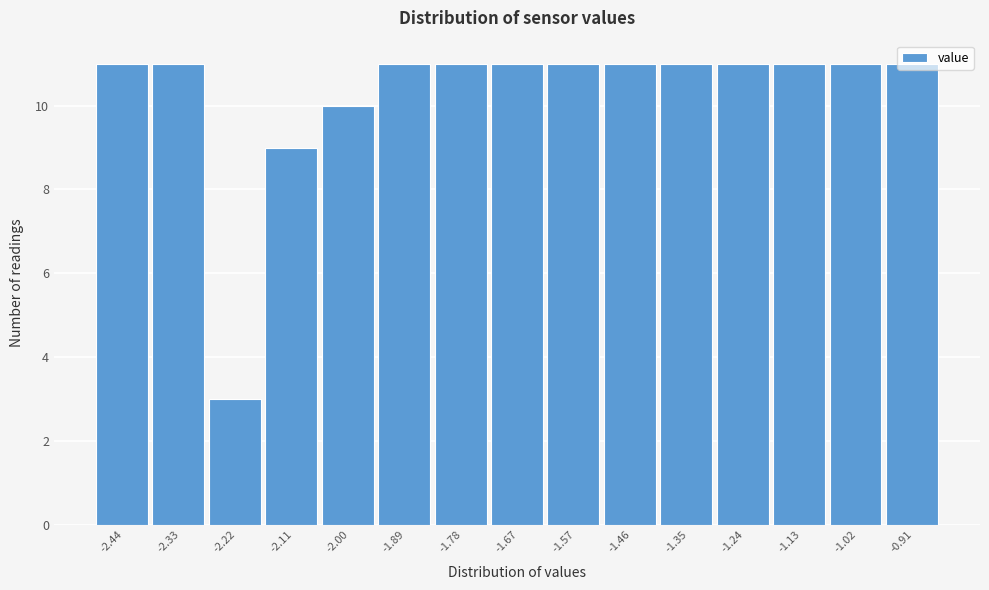

What is the minimum value shown in the chart?

3